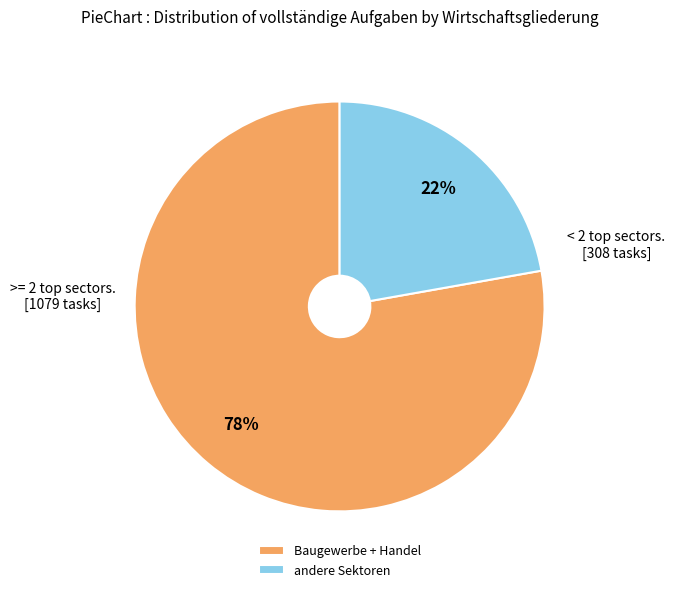

Combined, do andere Sektoren and Baugewerbe + Handel account for over 50%?

Yes